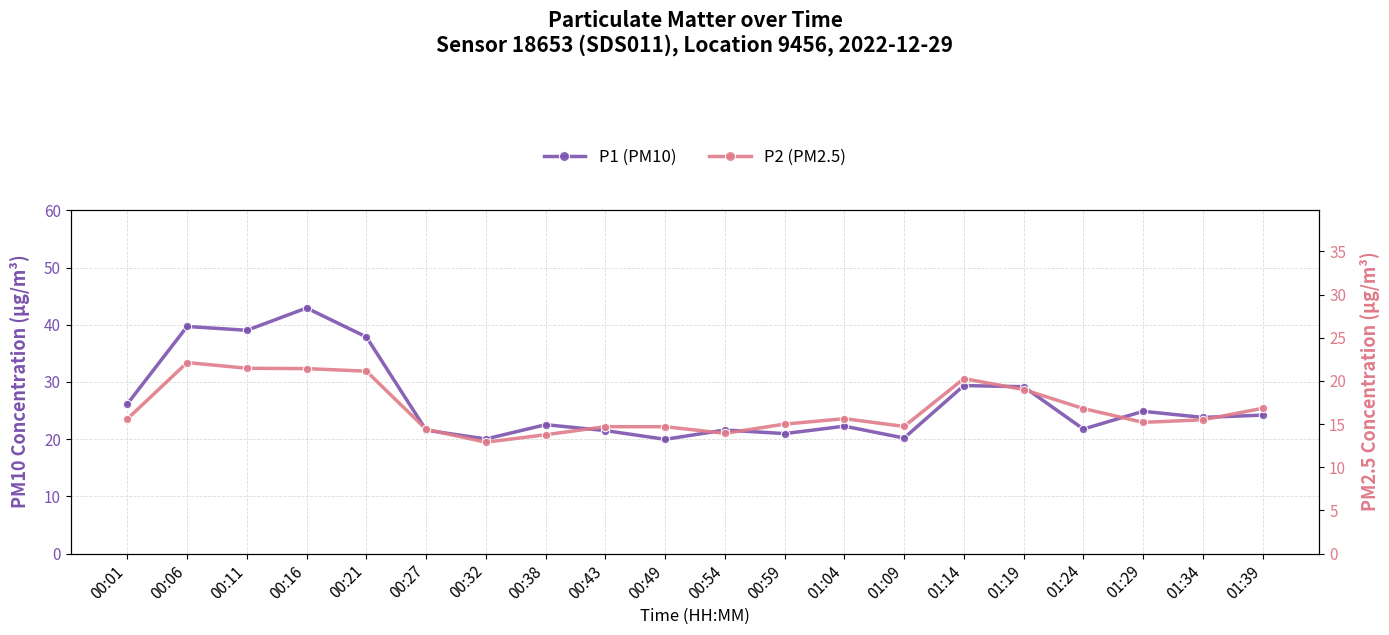

True or false: P2 (PM2.5) has more than 2 interior local peaks.

True